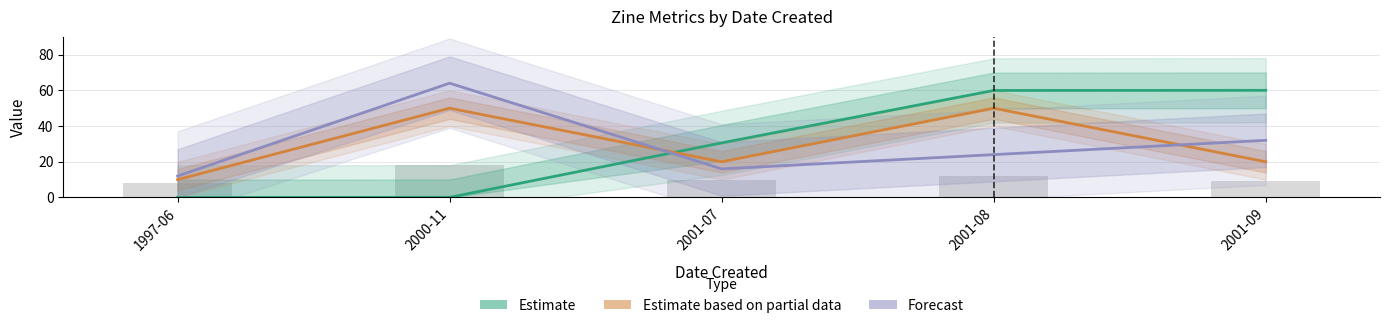

Which series has the largest total across all categories?

Estimate